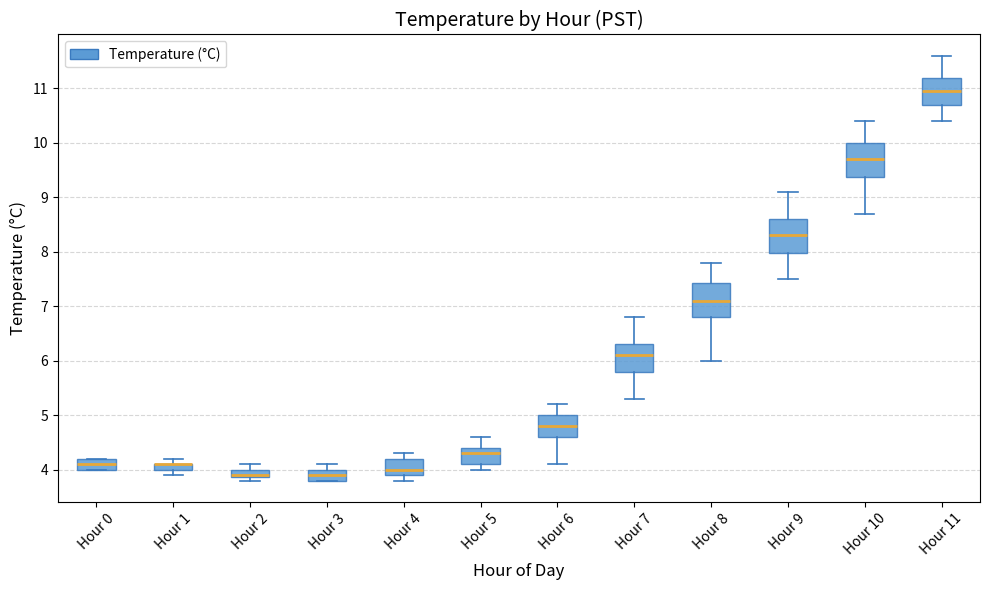

Where does the lower whisker of the box for Hour 8 end on the y-axis? The values are not printed on the chart, so give them approximately, as read against the axis.

6.0